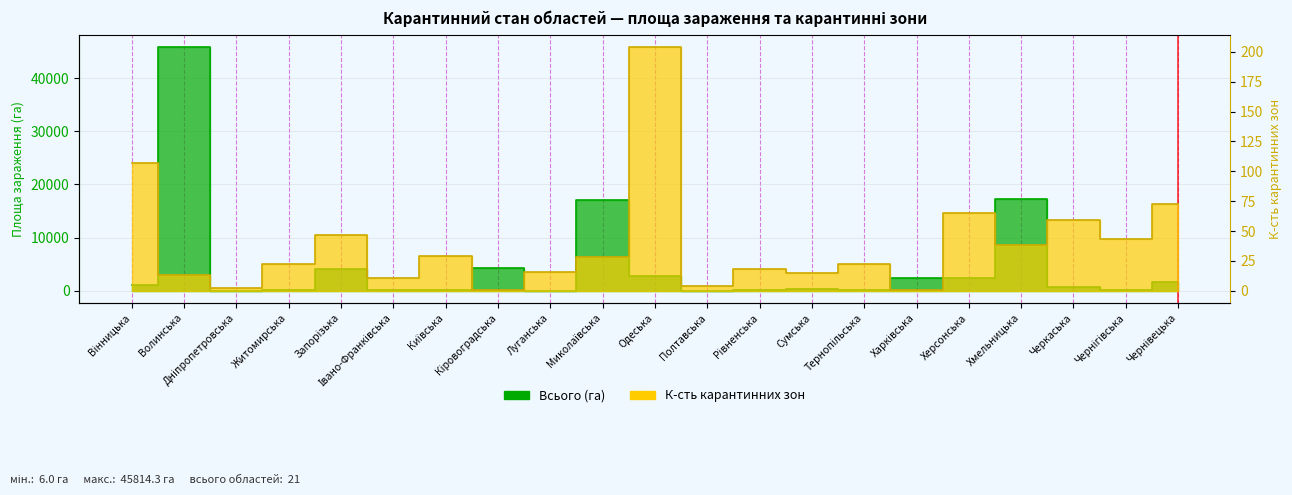

What is the highest value of the К-сть карантинних зон series?

204.0